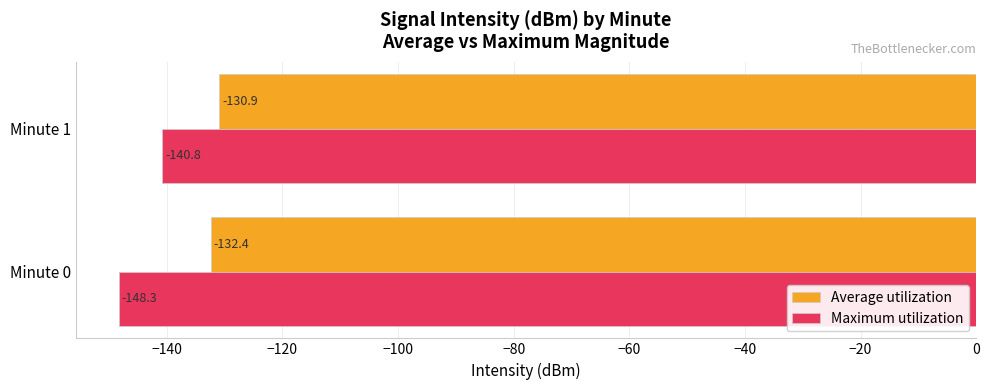

What is the minimum value shown in the chart?

-148.3